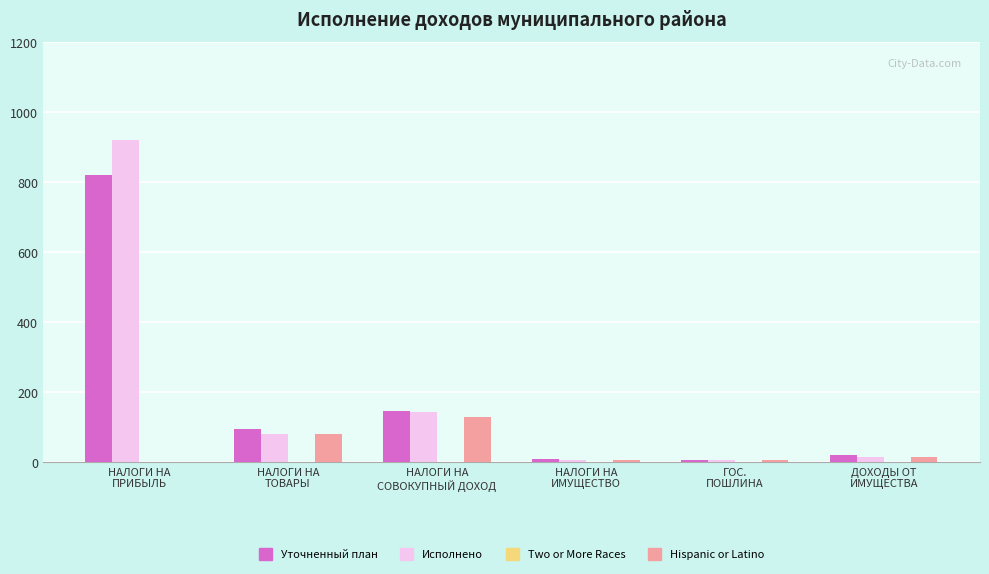

What is the greatest value displayed?

921.8